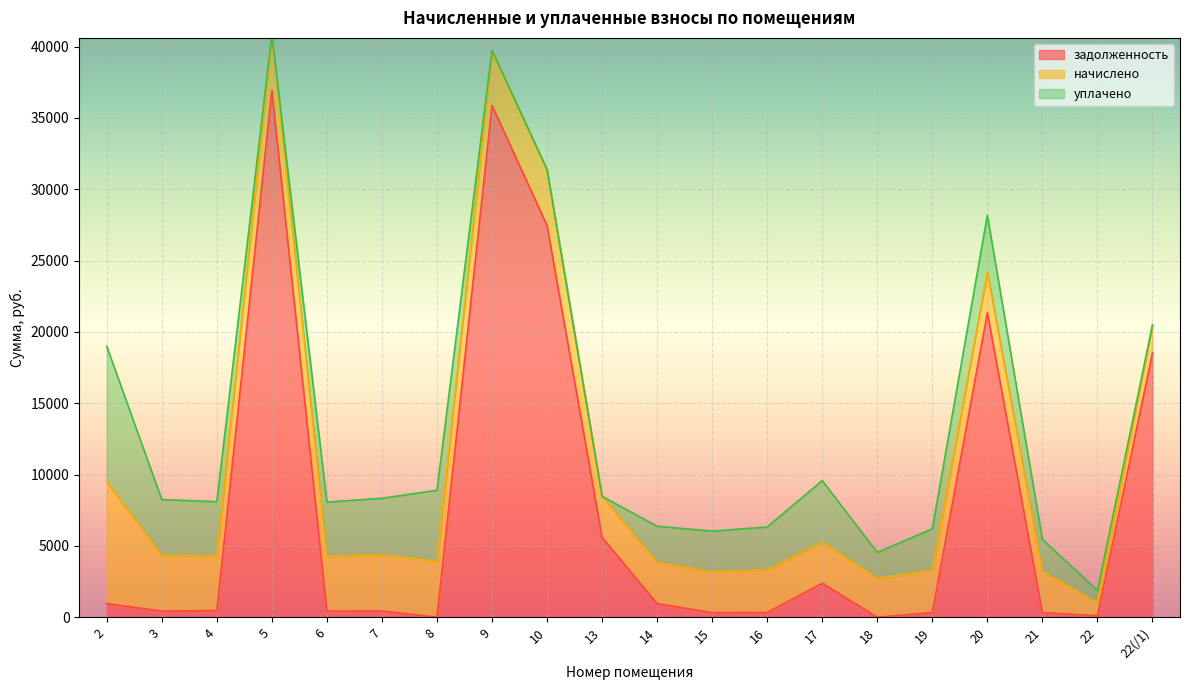

What is the total value across all series at 20?

28176.7